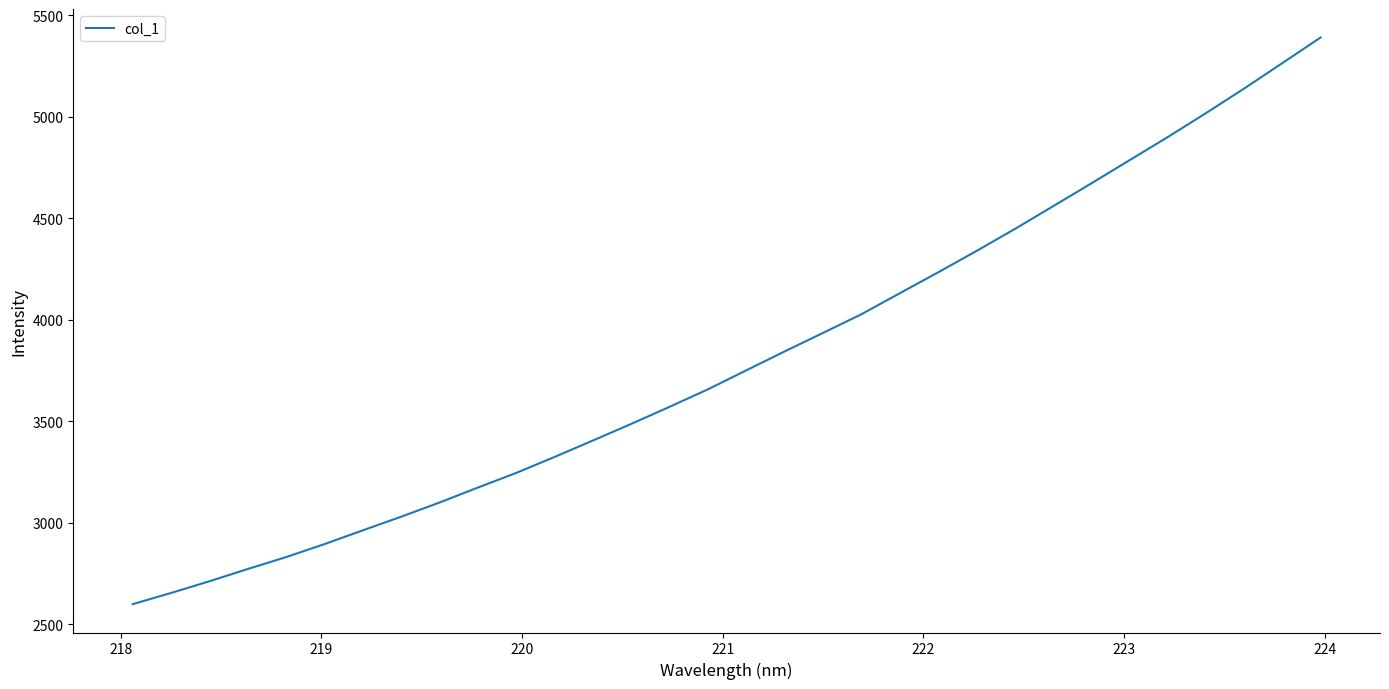

True or false: the data has more than 0 interior local peaks.

False